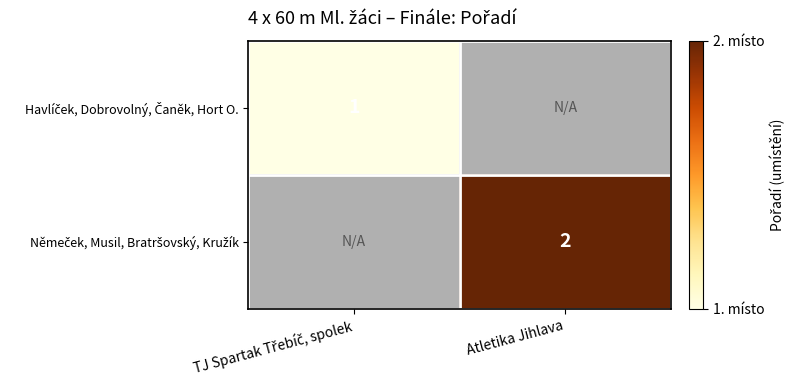

True or false: Havlíček, Dobrovolný, Čaněk, Hort O. has a value of 1 at Atletika Jihlava.

False